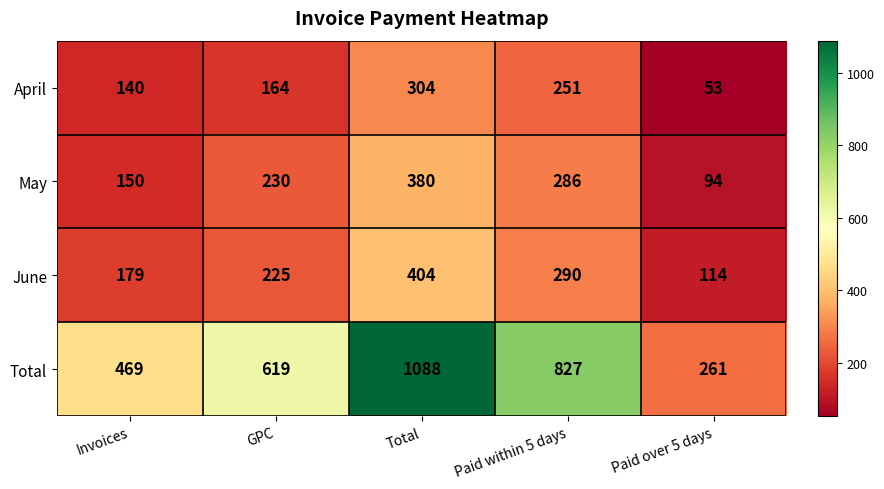

What is the difference between the maximum and second lowest values in the June series?

225